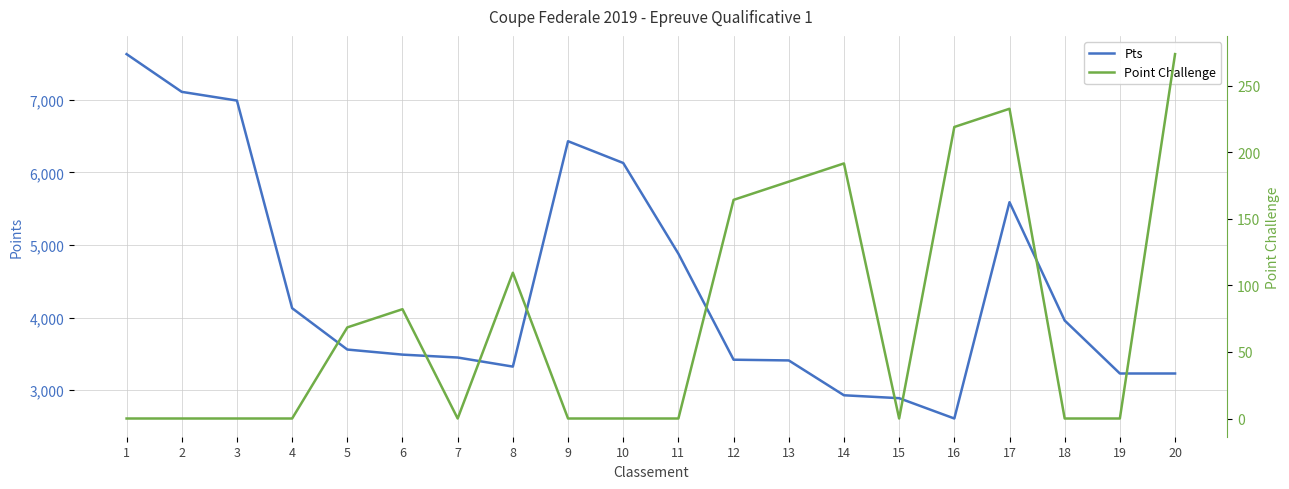

Is the value of Point Challenge at 13 greater than the value of Pts at 5?

No